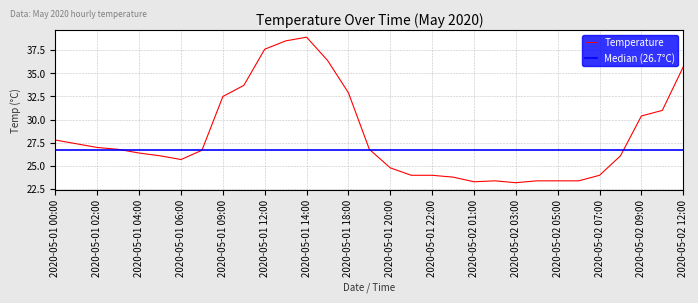

How many distinct data groups are displayed?

1